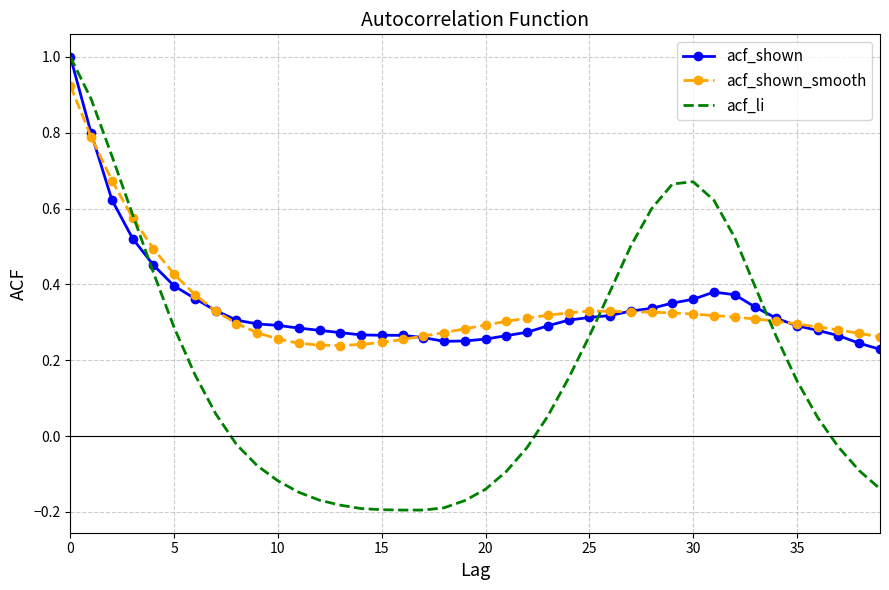

Which series has the widest spread of values?

acf_li